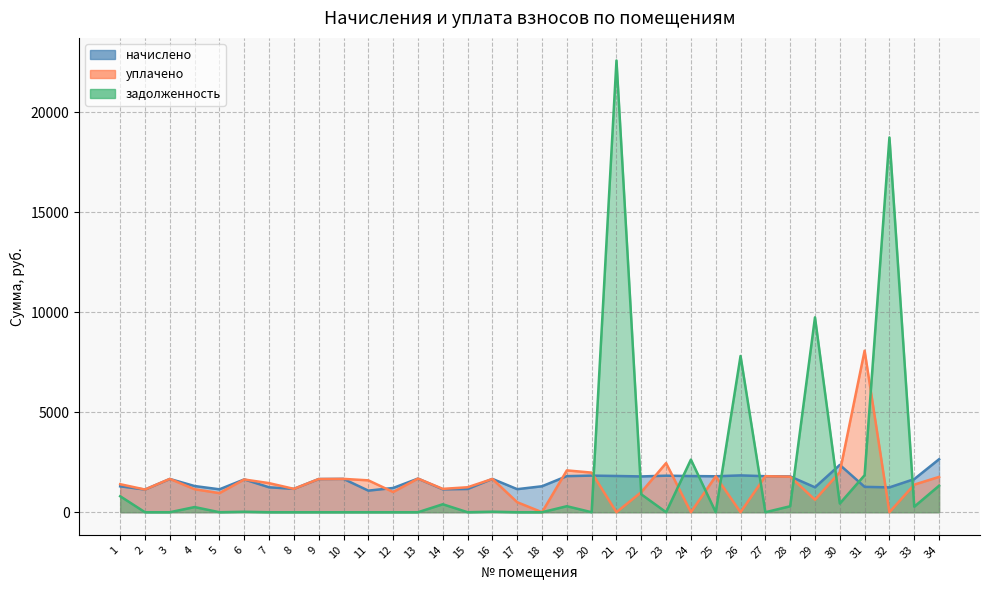

What is the value of the уплачено point at the 4th from the left?

1149.5